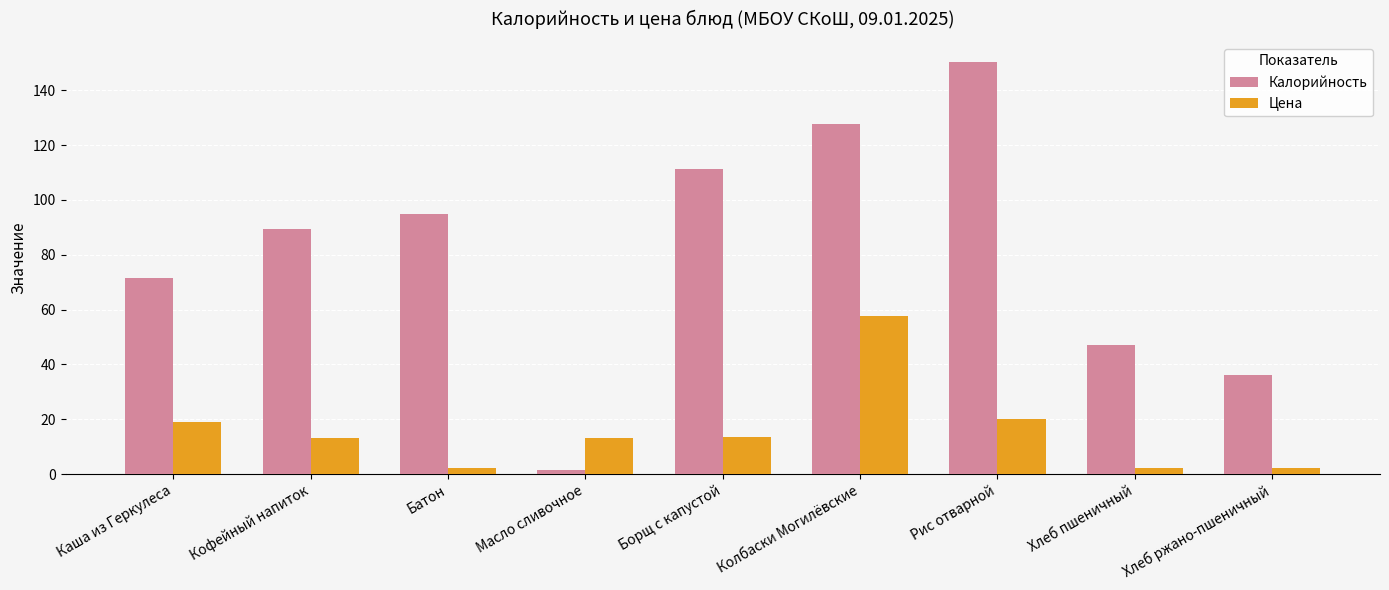

Which series changed the most between Борщ с капустой and Хлеб ржано-пшеничный?

Калорийность